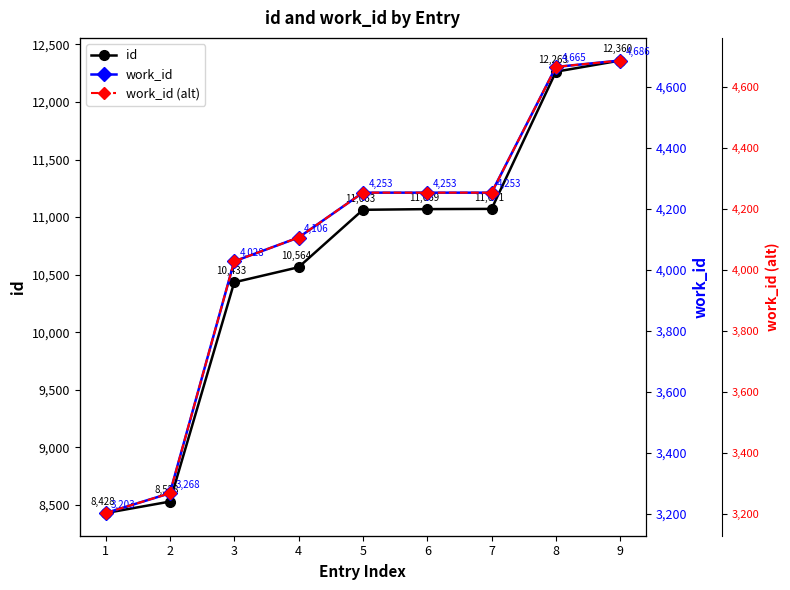

What is the sum of all id values?

95779